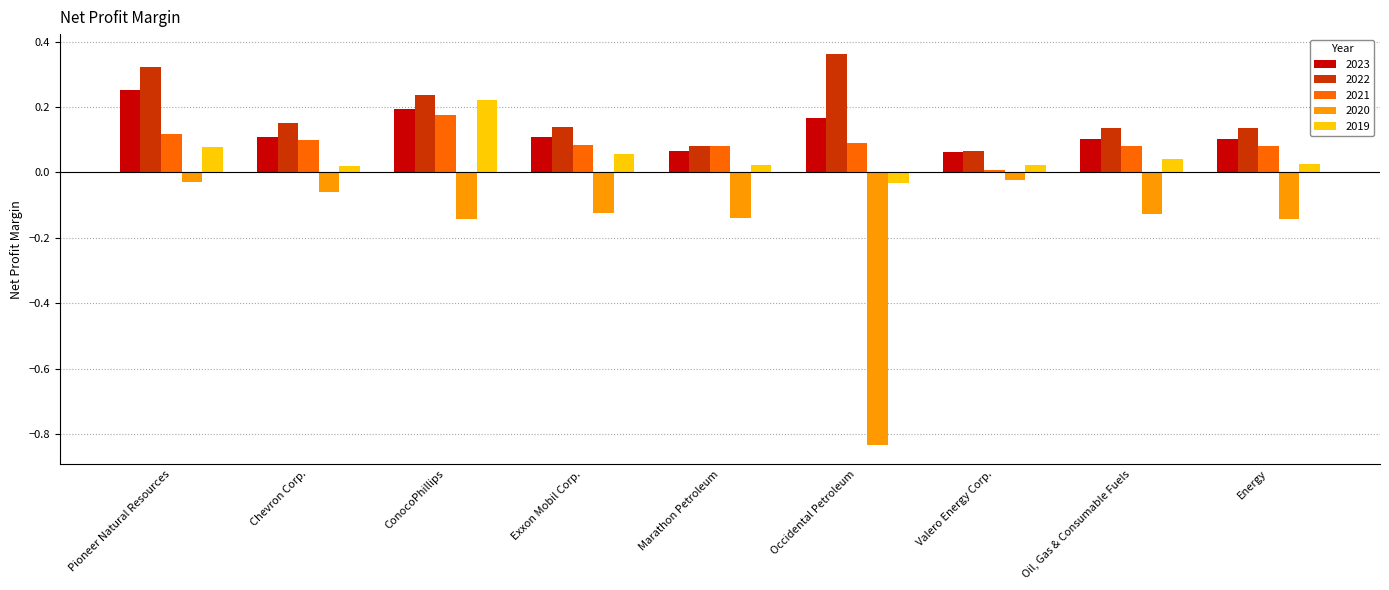

The value of 2021 at Pioneer Natural Resources is 0.2. True or false?

False